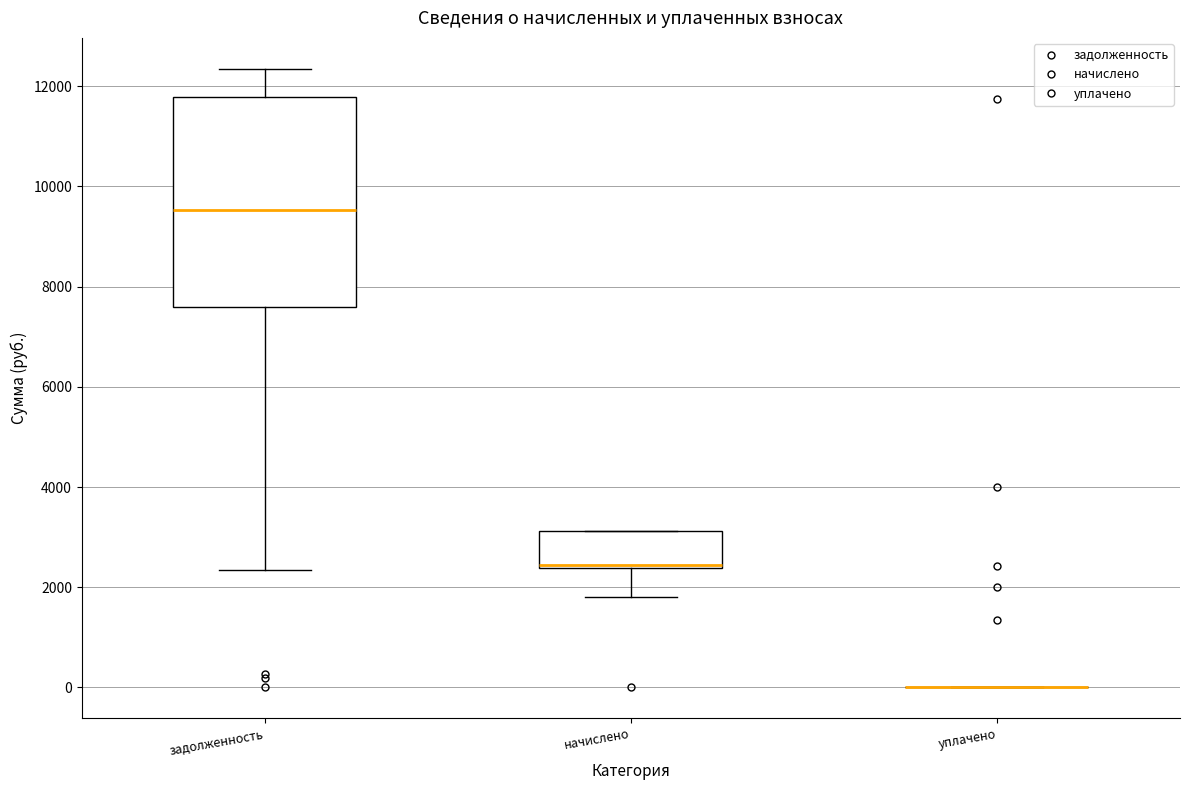

Comparing the boxes themselves (not the whiskers), which one is the tallest?

задолженность